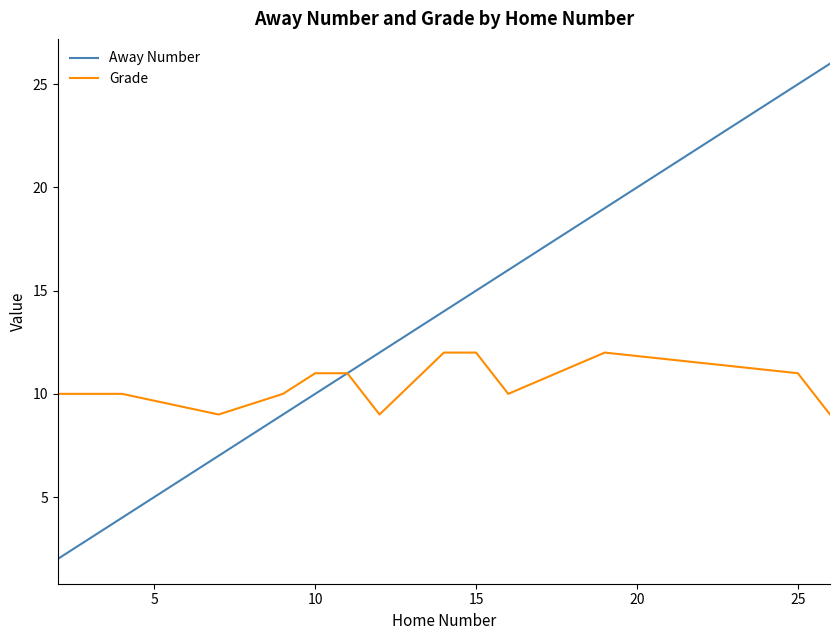

List the series in order of their peak value, lowest first.

Grade, Away Number